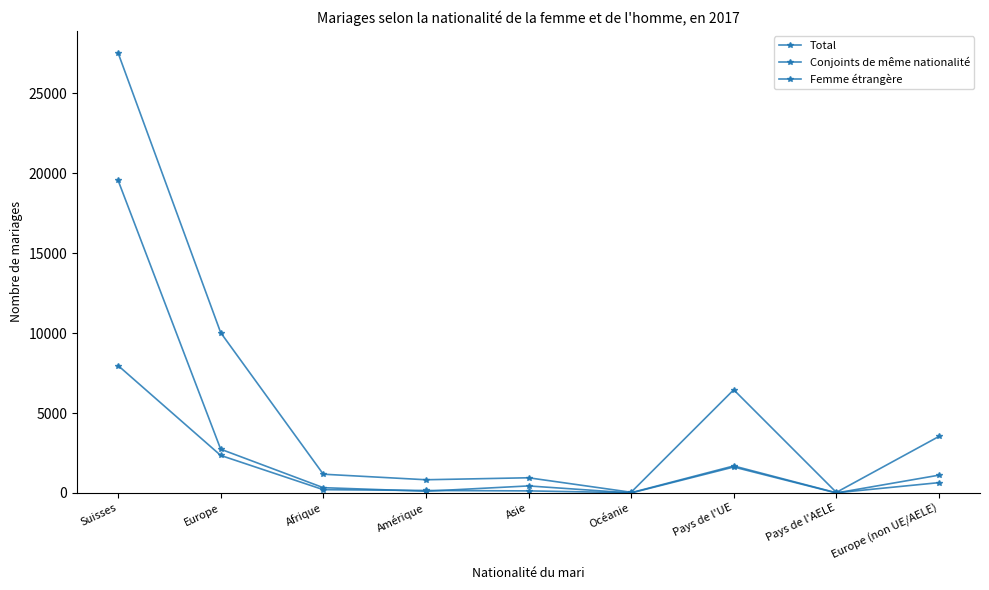

How many lines are shown in the chart?

3